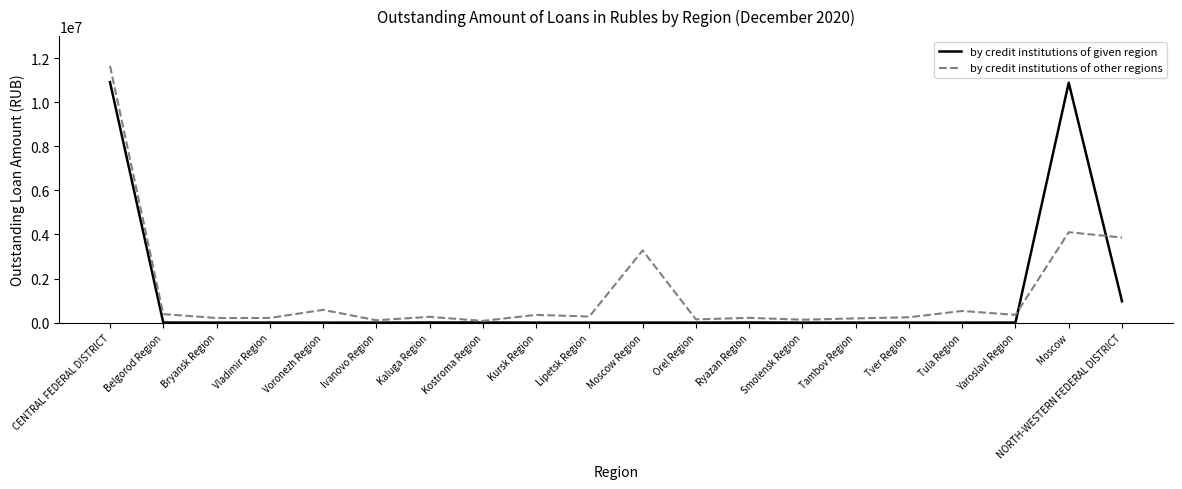

What is the difference between the second highest and minimum values in the by credit institutions of given region series?

10884706